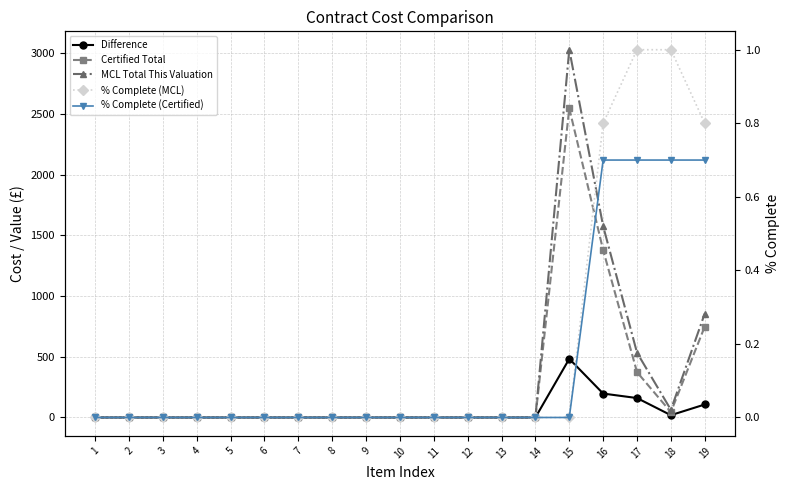

True or false: % Complete (MCL) and MCL Total This Valuation cross at least once.

False